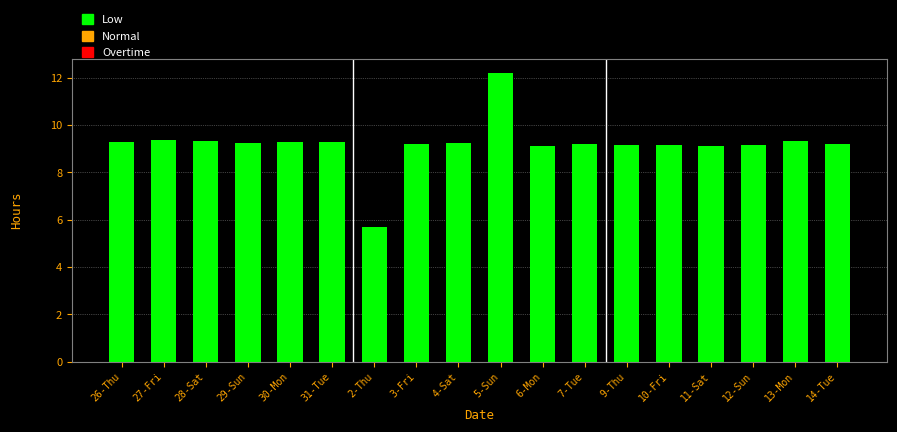

Approximately how many times larger is the value at 29-Sun compared to 27-Fri?

1.0